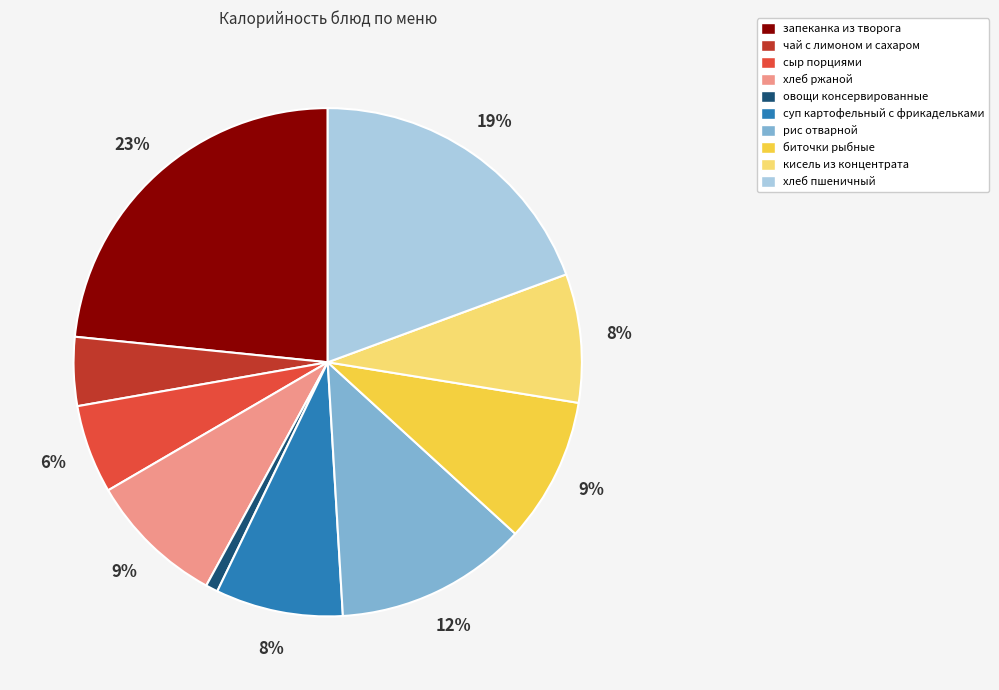

Is it true that запеканка из творога is 23% of the pie?

True